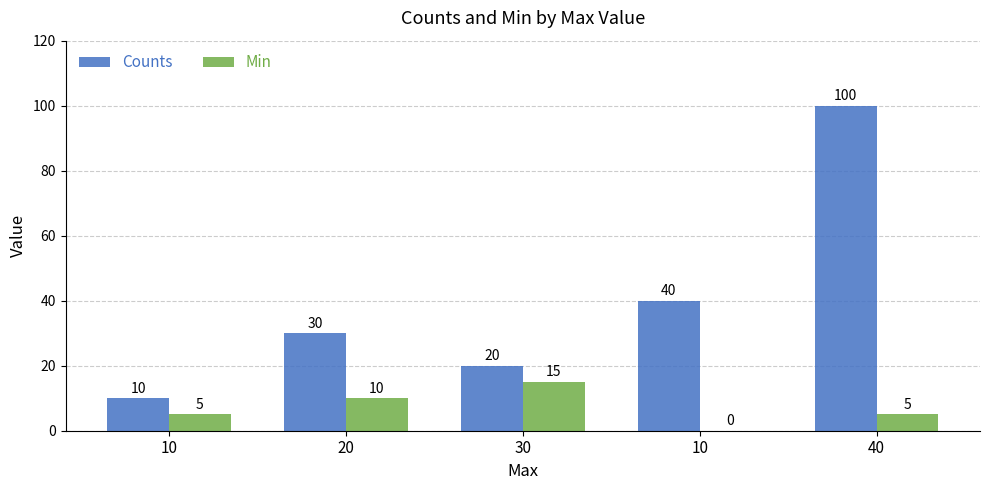

Where is Min nearest to the value 7?

10